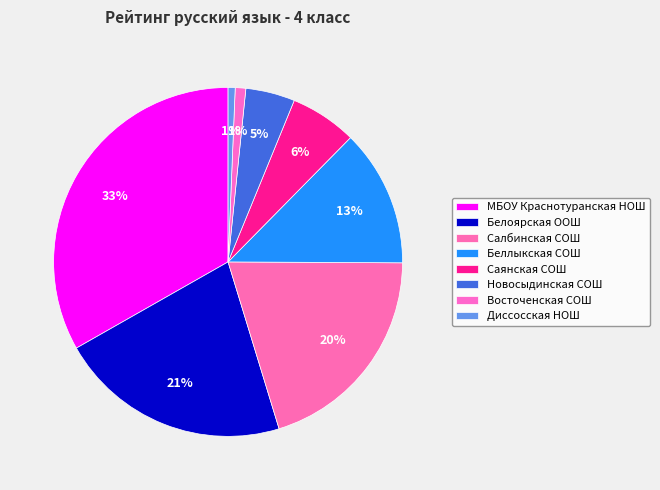

To the nearest percent, what portion does Беллыкская СОШ represent?

13%